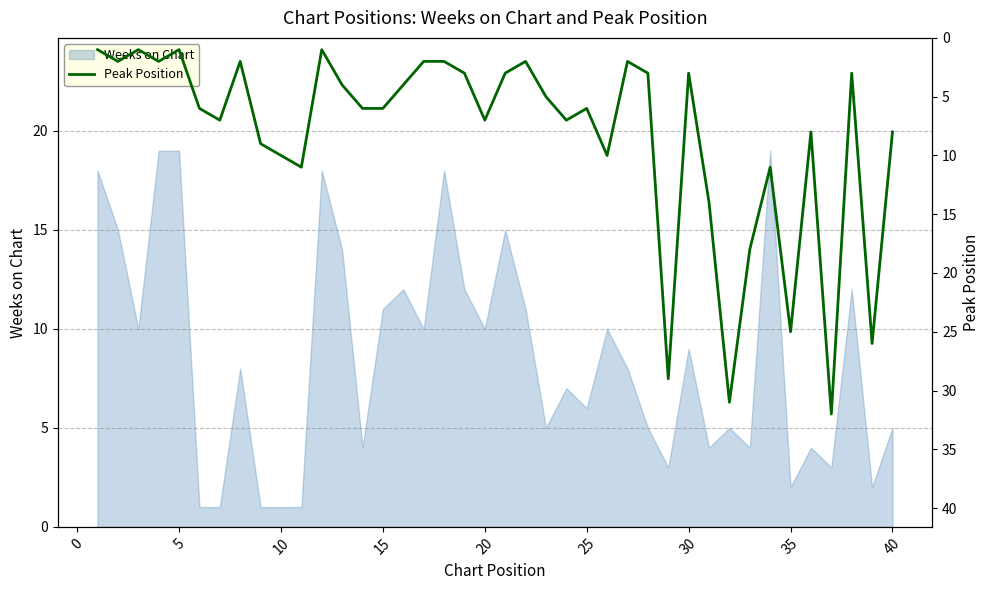

What is the maximum value for Weeks on Chart?

19